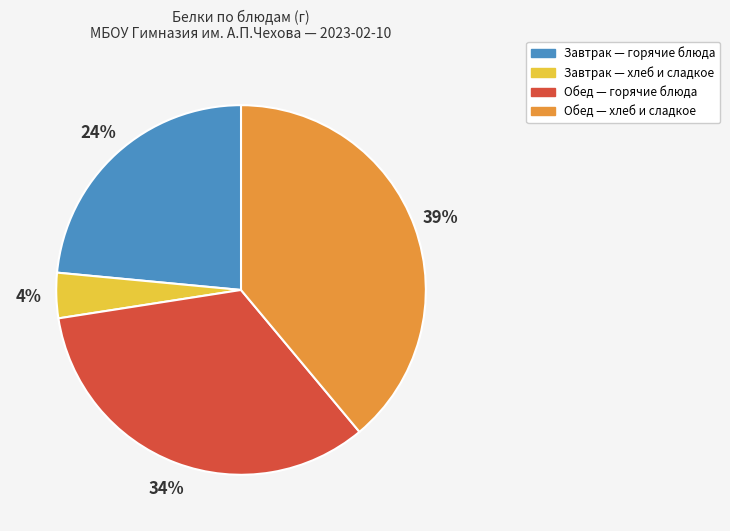

Which slice is the smallest?

Завтрак — хлеб и сладкое